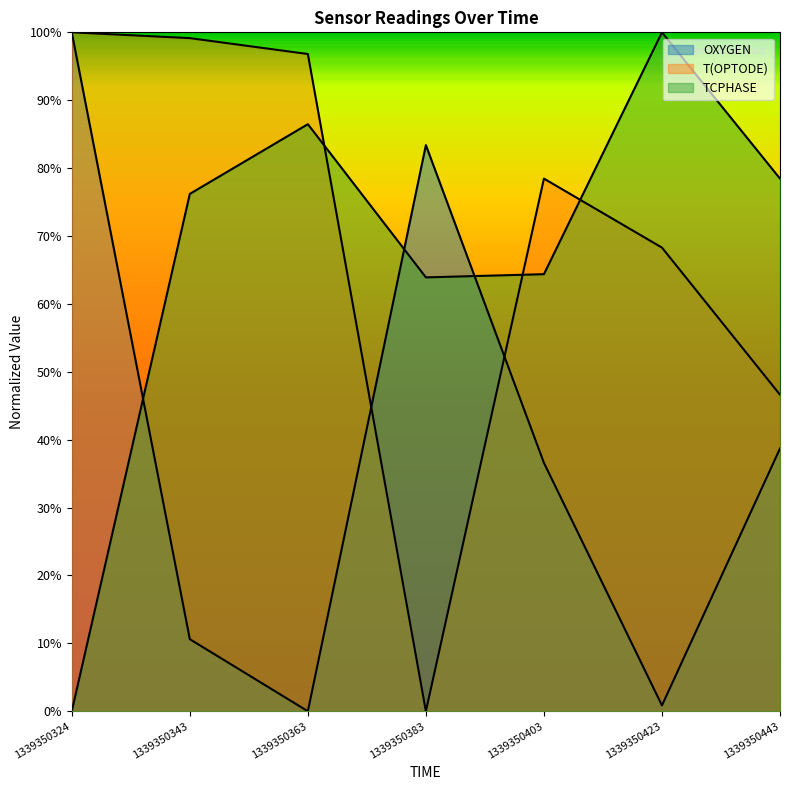

At which category is the sum across all series the highest?

1339350324